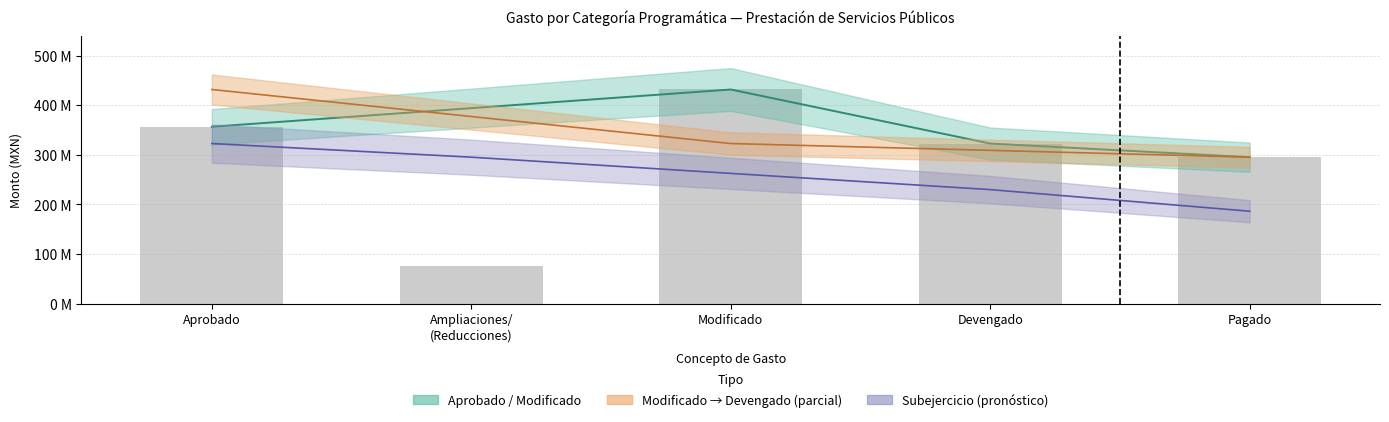

What is the greatest value displayed?

431502024.9